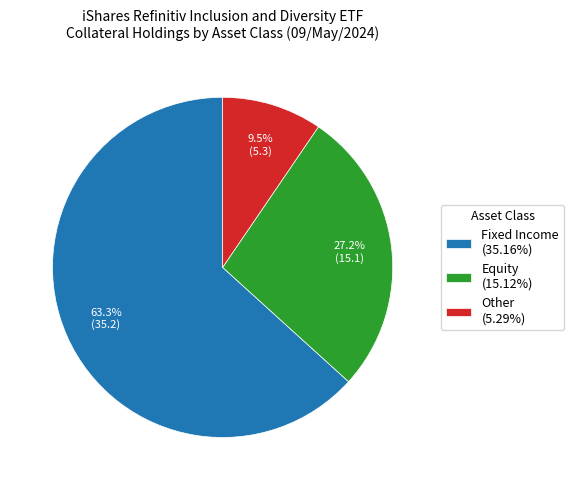

What is the ratio of the value at Equity (15.12%) to the value at Other (5.29%)?

2.9